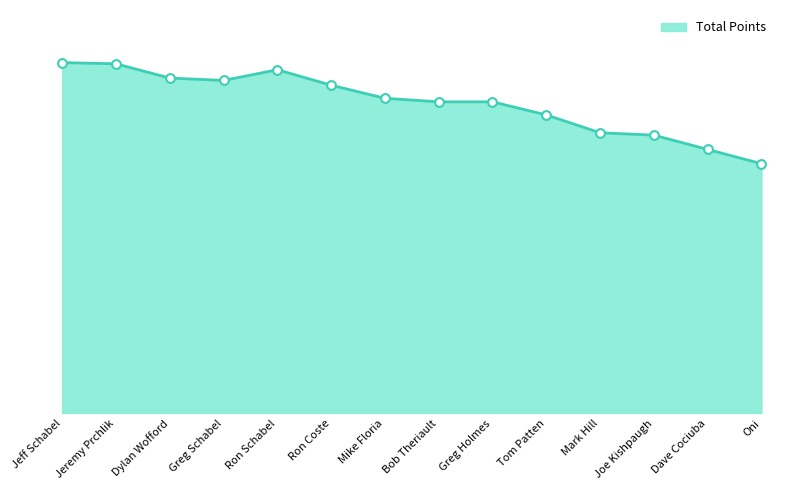

Does the chart have visible grid lines?

No